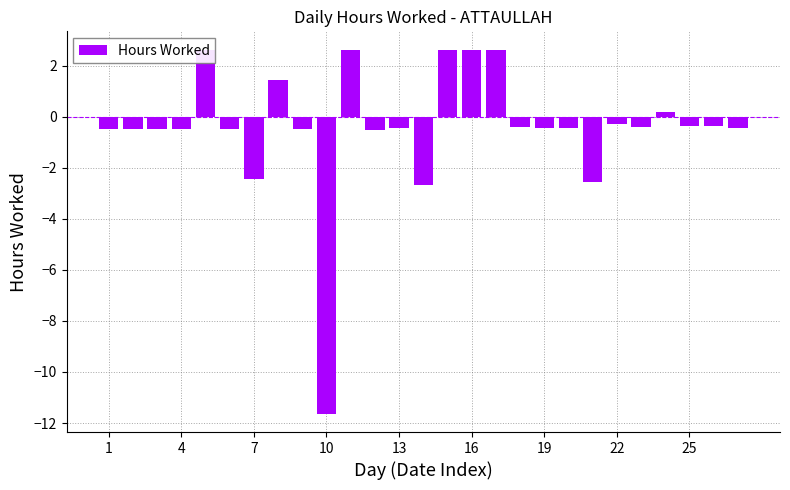

What is the greatest value displayed?

2.6